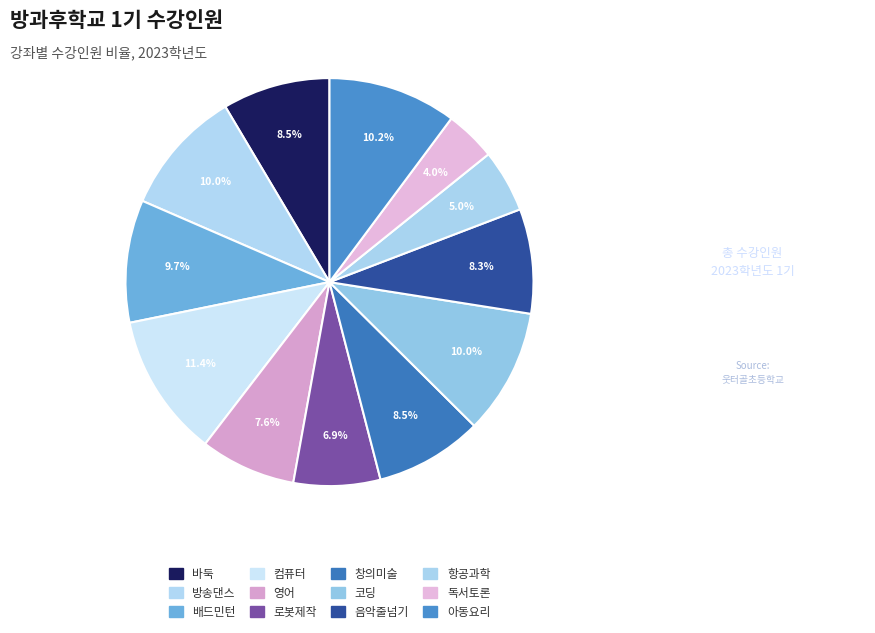

How many segments does this pie chart have?

12